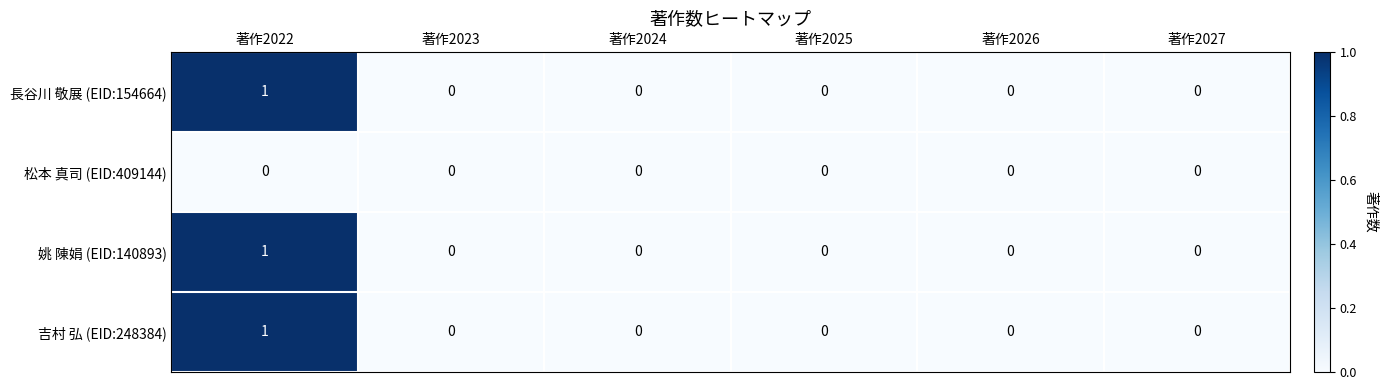

Count the 長谷川 敬展 (EID:154664) values in the range 0 to 1.

6